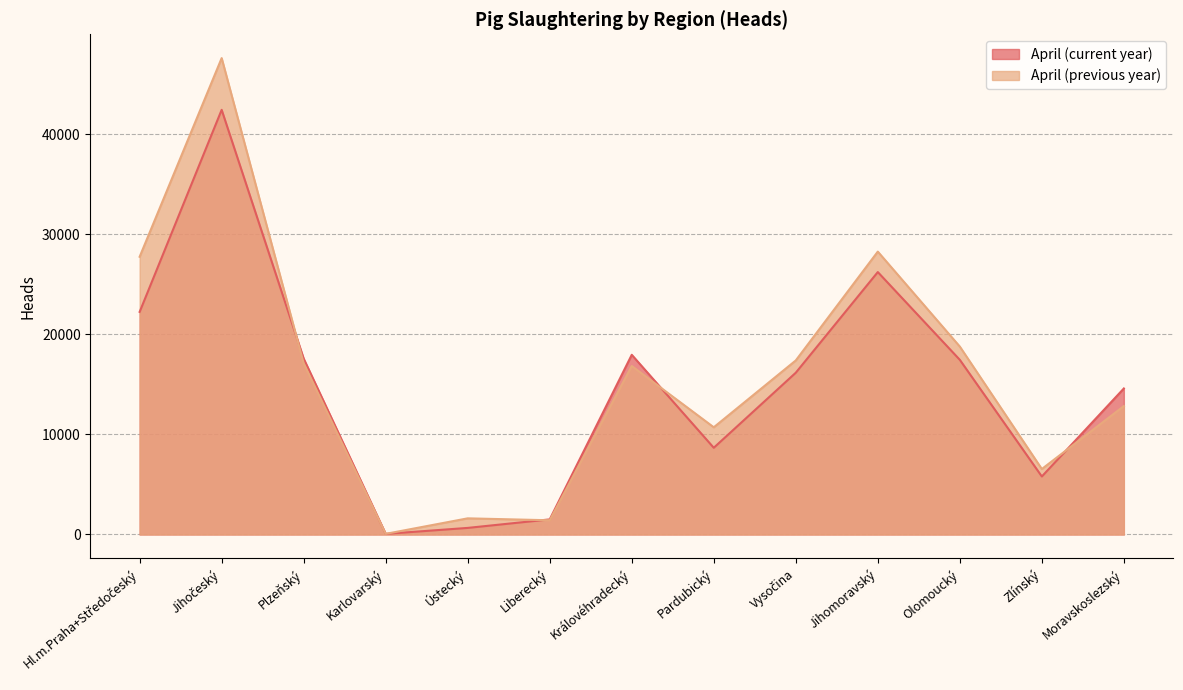

Which series has the largest range (max minus min)?

April (previous year)